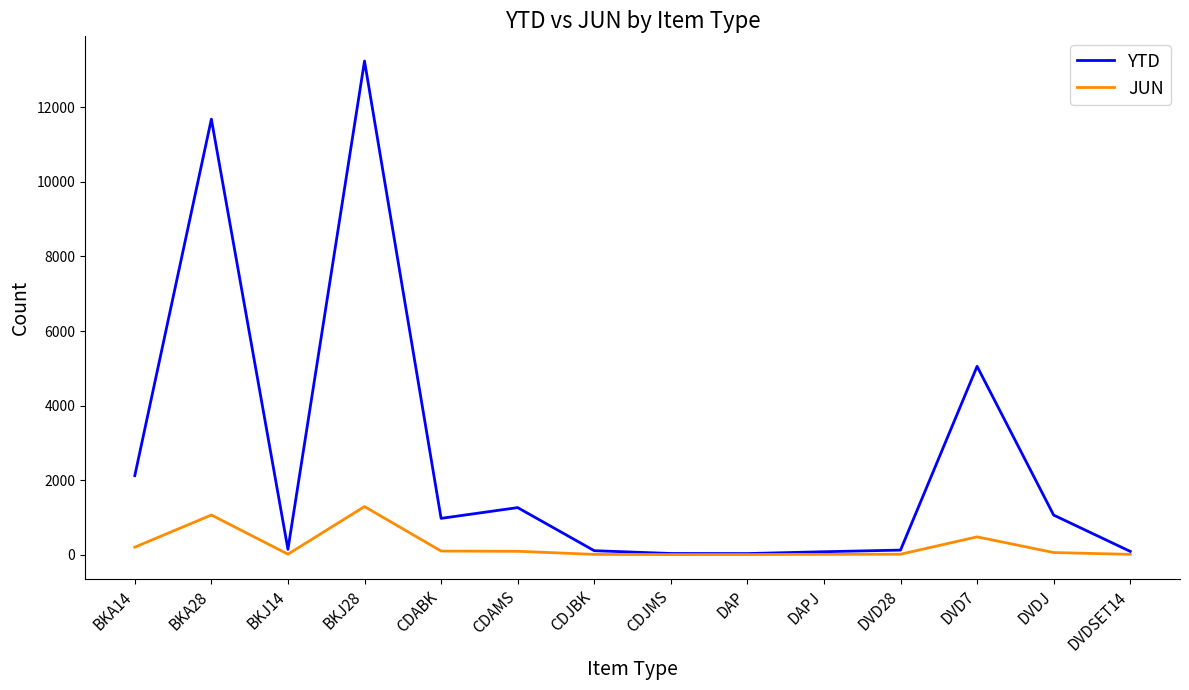

Between BKJ28 and DAP, which series saw the biggest shift?

YTD